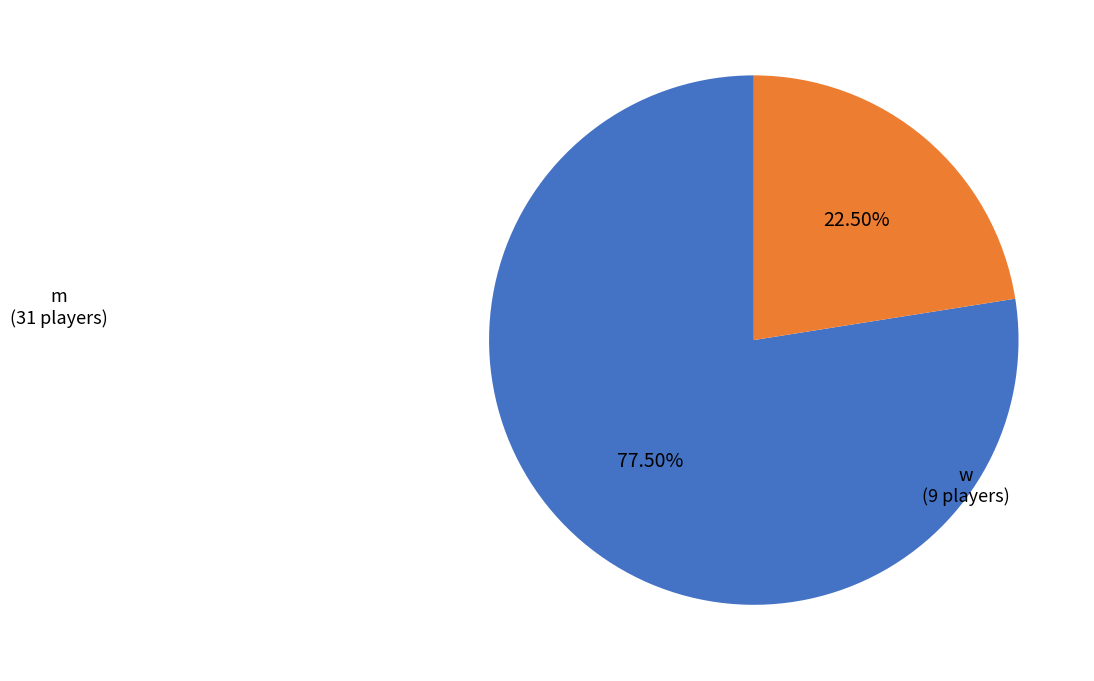

To the nearest percent, what is the average slice percentage?

50%